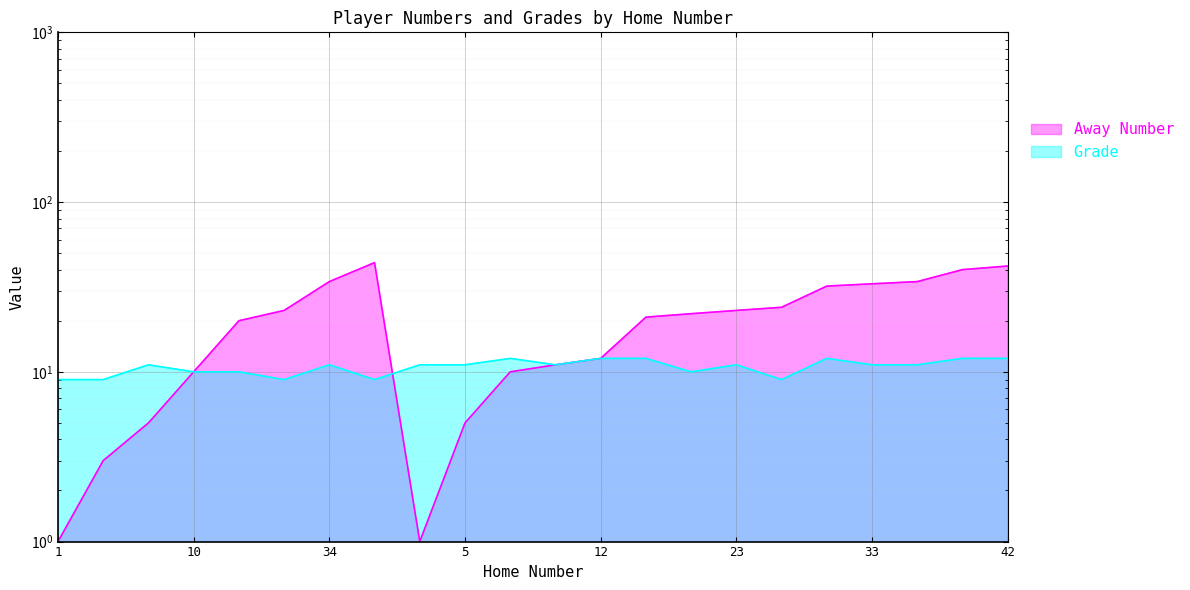

Reading right to left, list all the values displayed in this chart.

Away Number: 42	40	34	33	32	24	23	22	21	12	11	10	5	1	44	34	23	20	10	5	3	1
Grade: 12	12	11	11	12	9	11	10	12	12	11	12	11	11	9	11	9	10	10	11	9	9